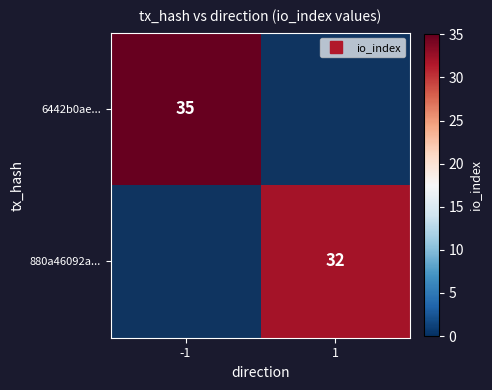

Count the number of categories in the chart.

2